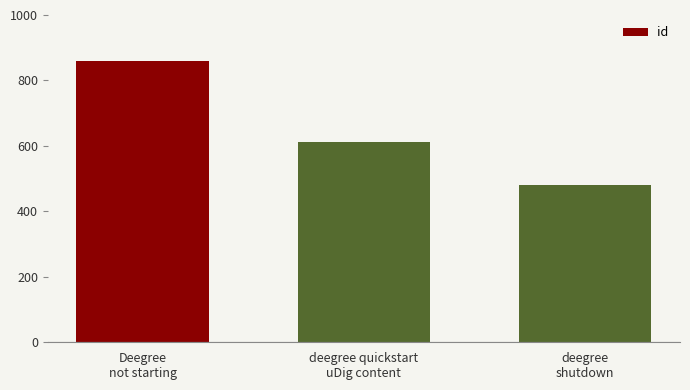

Which category has the lowest value across all series?

deegree
shutdown